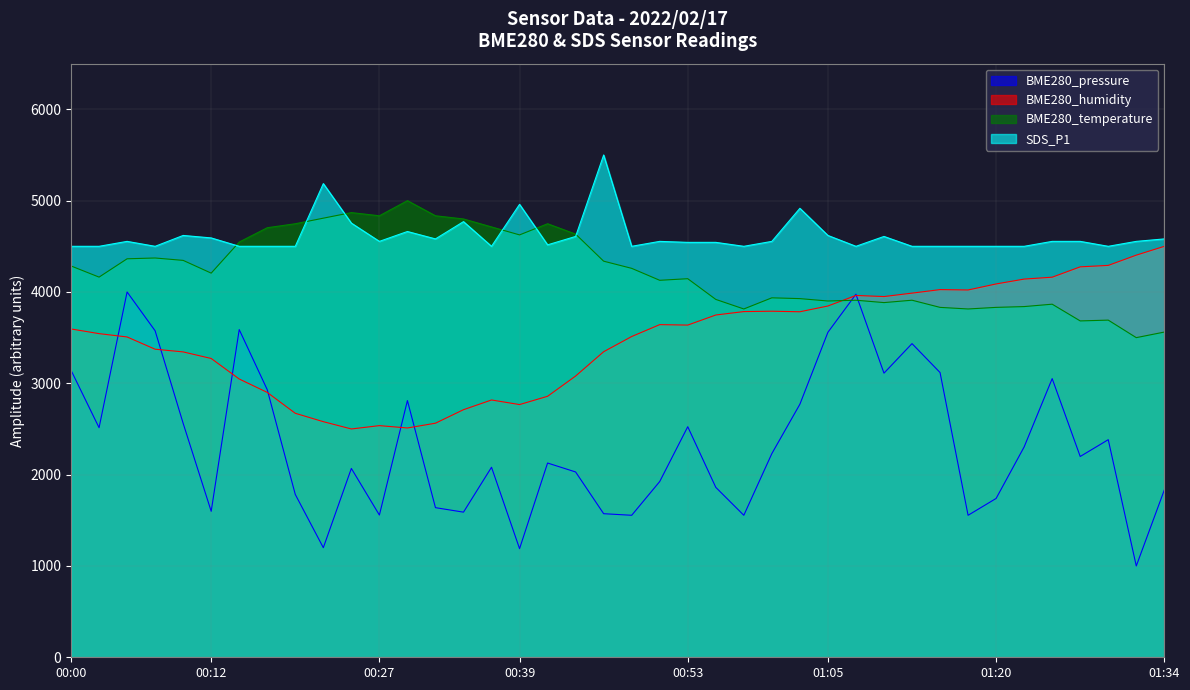

What is the label of the 5th point from the left?

00:10